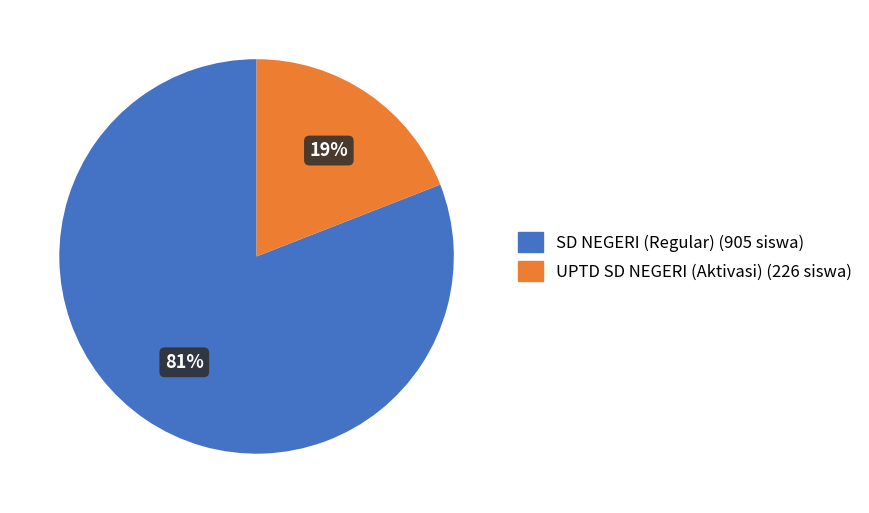

To the nearest percent, what is the average slice percentage?

50%